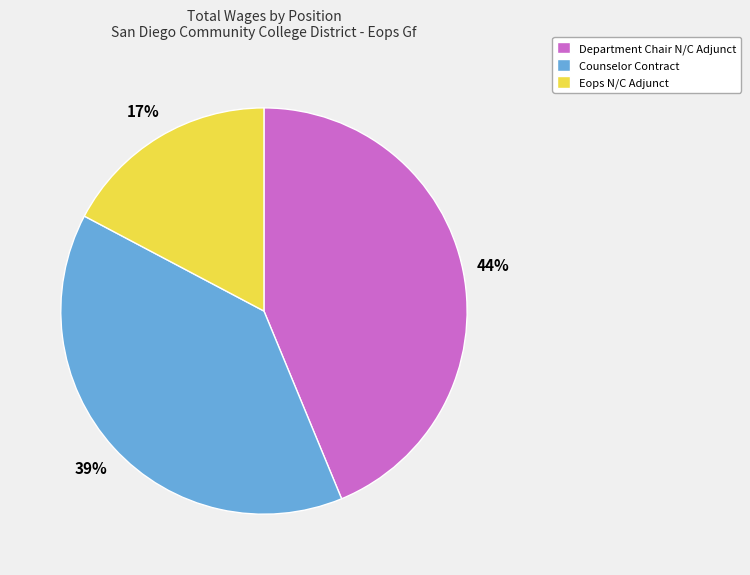

What is the smallest slice in the pie chart?

Eops N/C Adjunct